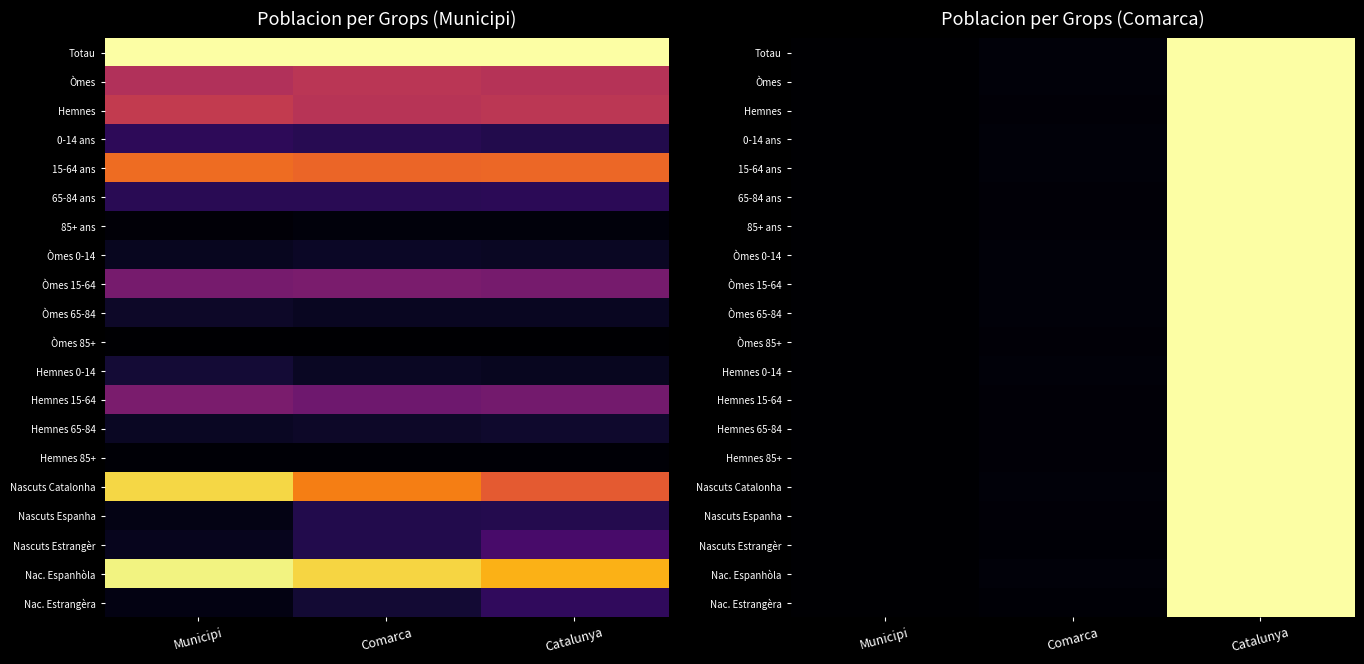

True or false: Nascuts Espanha has a value of 0.6 at Municipi.

False